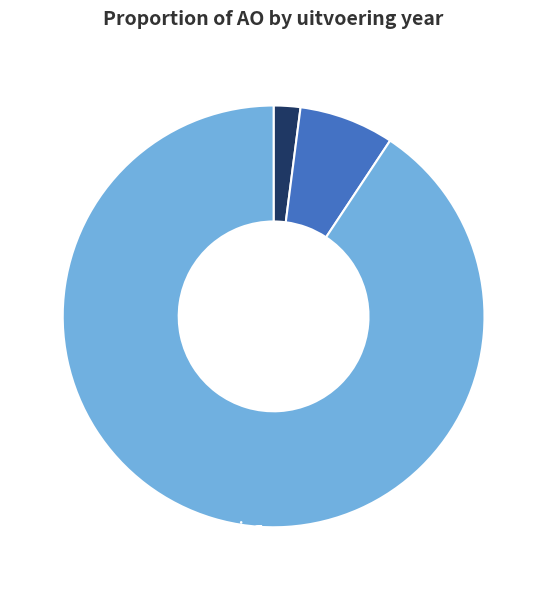

Rank the categories by value from lowest to highest.

2023 uitvoering, 2022 uitvoering, 2021 uitvoering